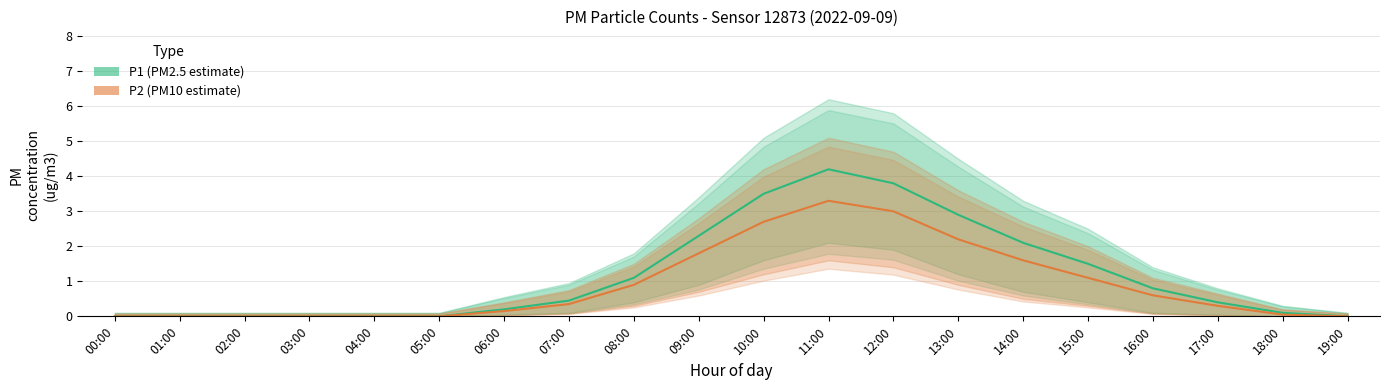

True or false: P2 (PM10 estimate) has a value of 1.8 at 09:00.

True